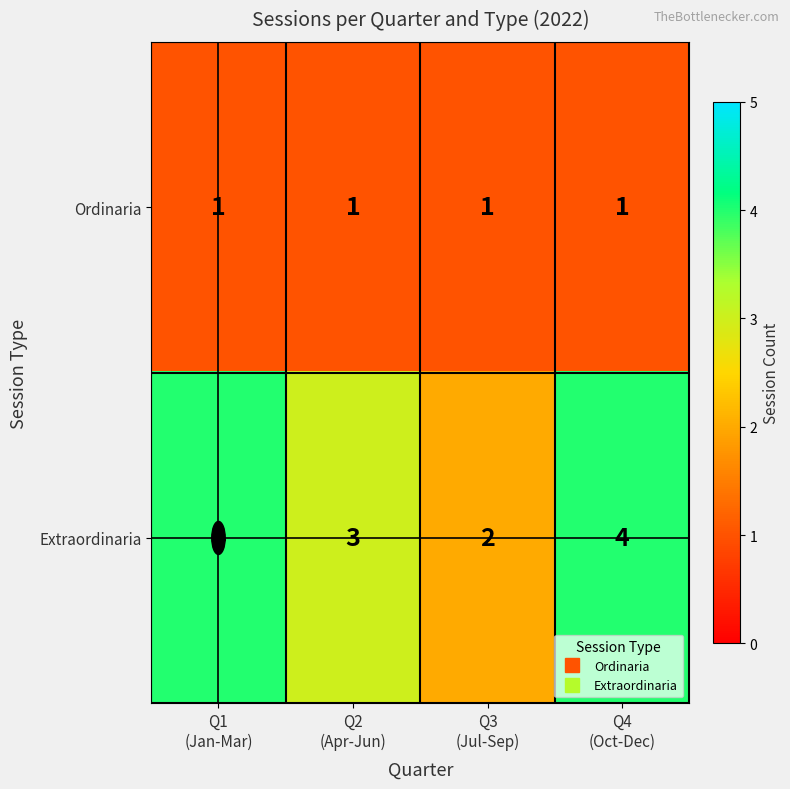

Which series has the largest total across all categories?

Extraordinaria